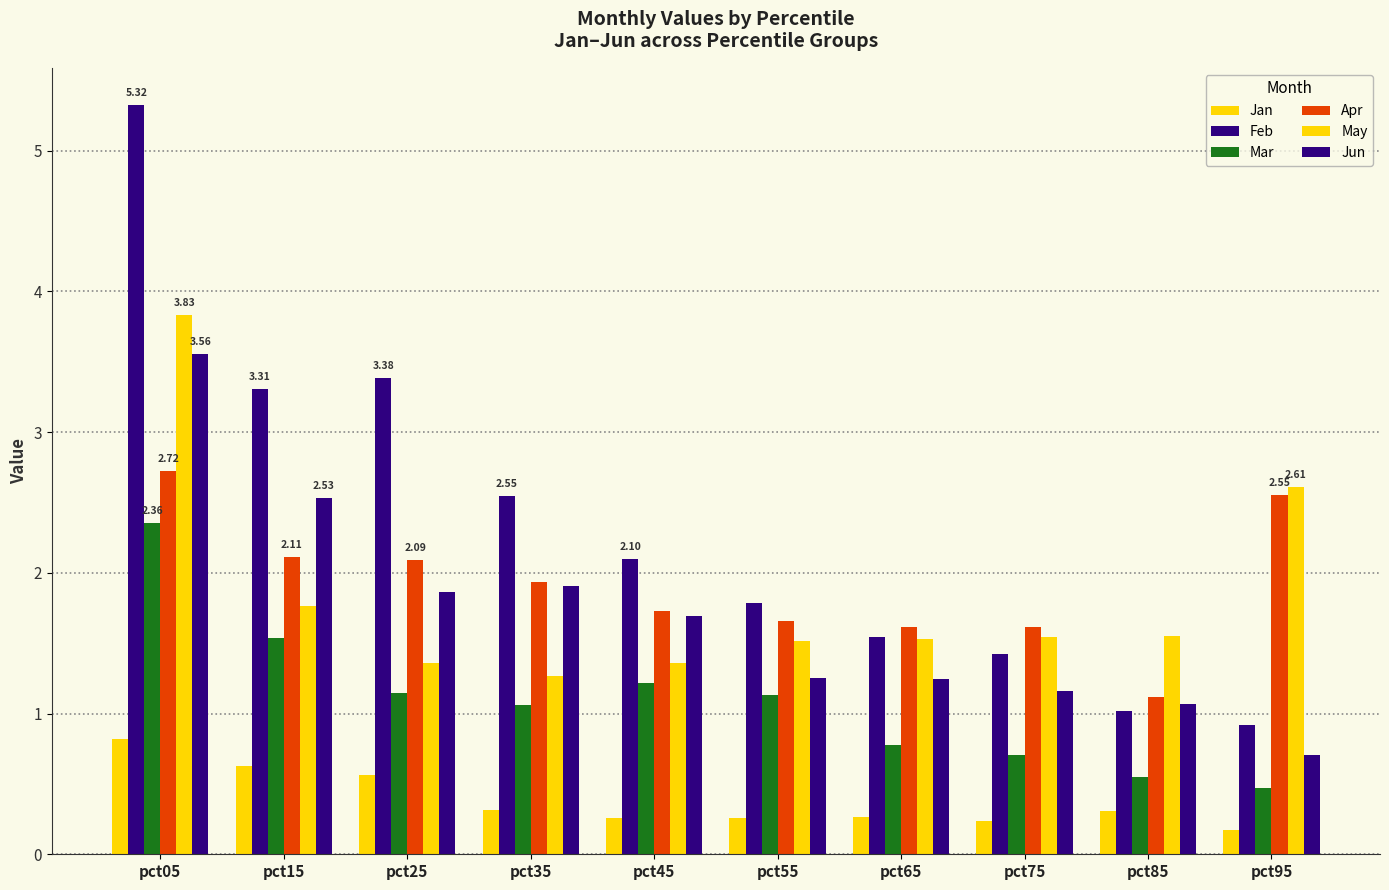

Rank the series by their maximum value, from lowest to highest.

Jan, Mar, Apr, Jun, May, Feb